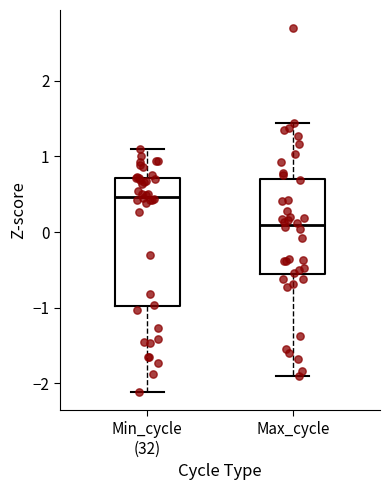

Which box is the tallest, from its lower edge to its upper edge?

Min_cycle (32)